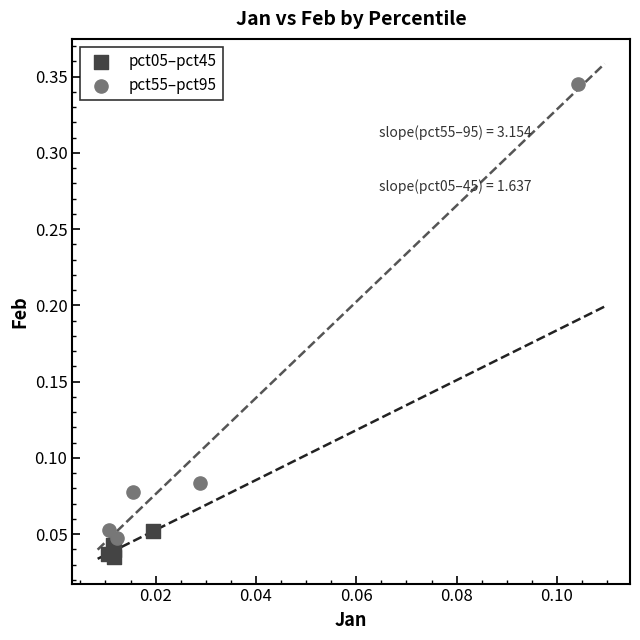

What are all the series names shown in the legend?

pct05–pct45, pct55–pct95